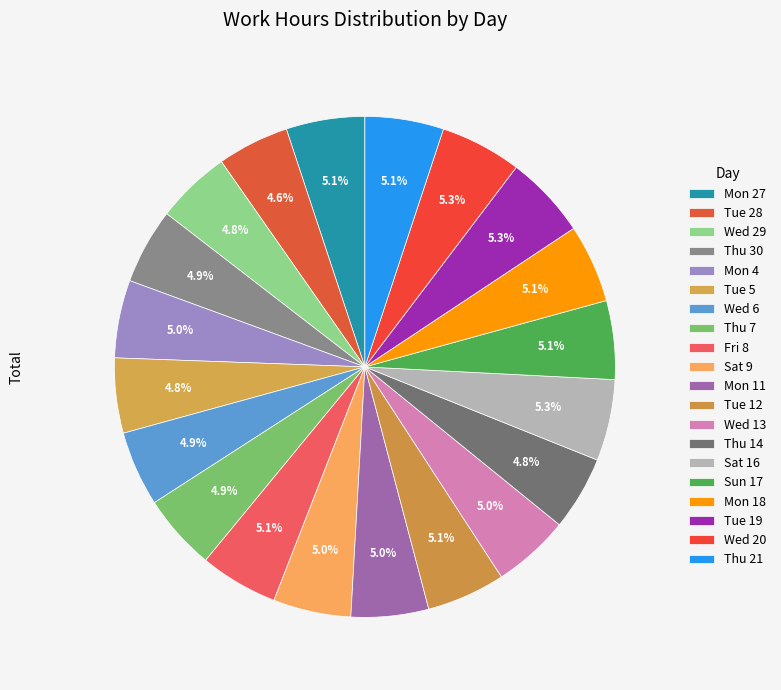

How many slices are in this pie chart?

20